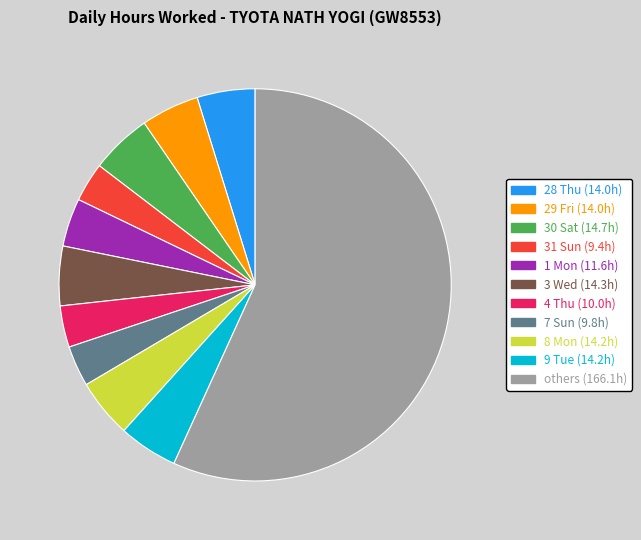

Does any single category account for the majority?

Yes